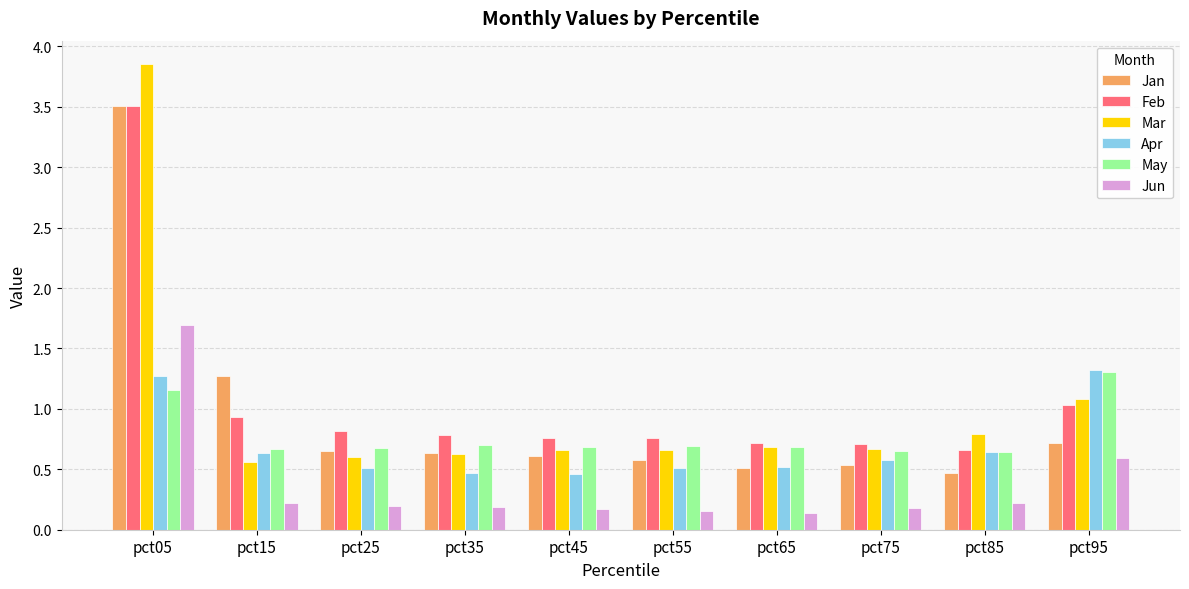

Between pct15 and pct25, which series saw the biggest shift?

Jan